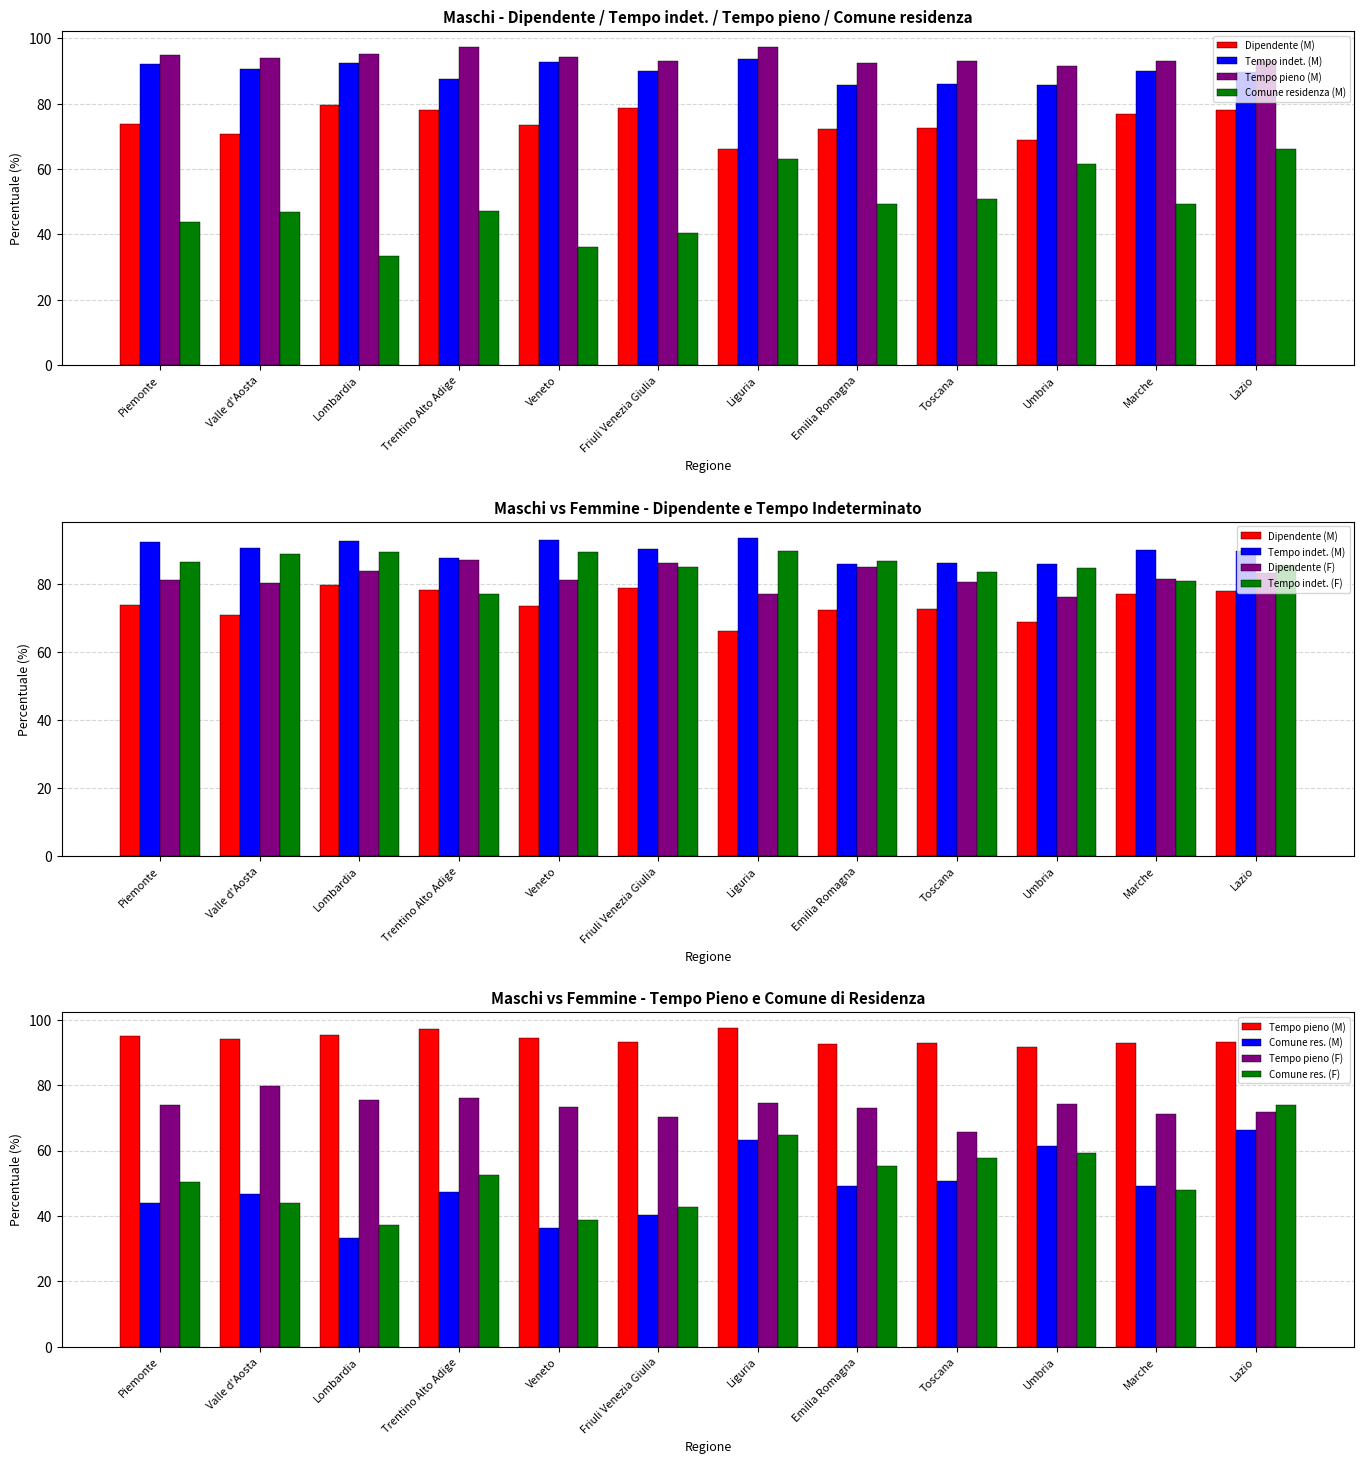

What is the smallest value displayed?

33.3